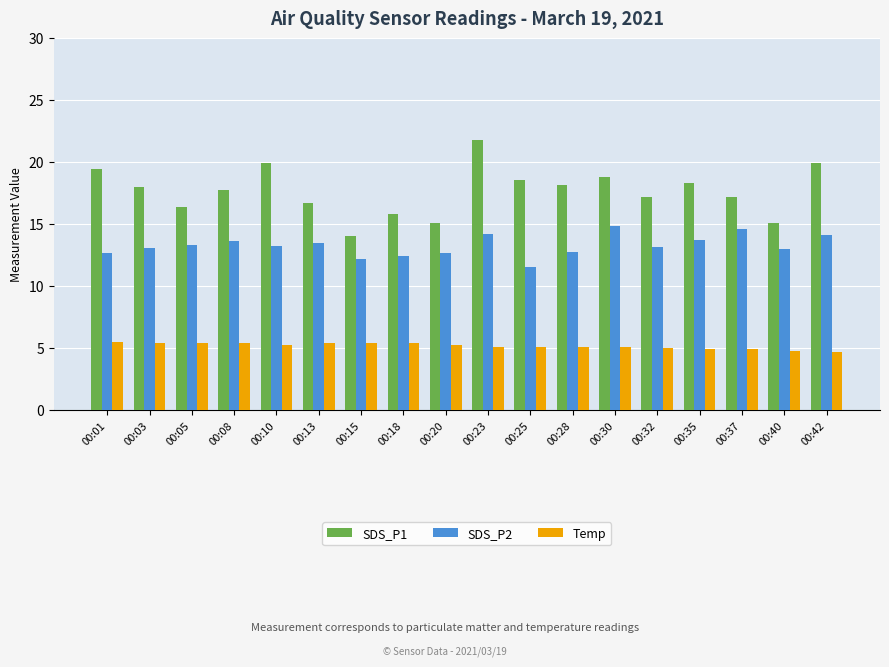

How many series are shown in this chart?

3